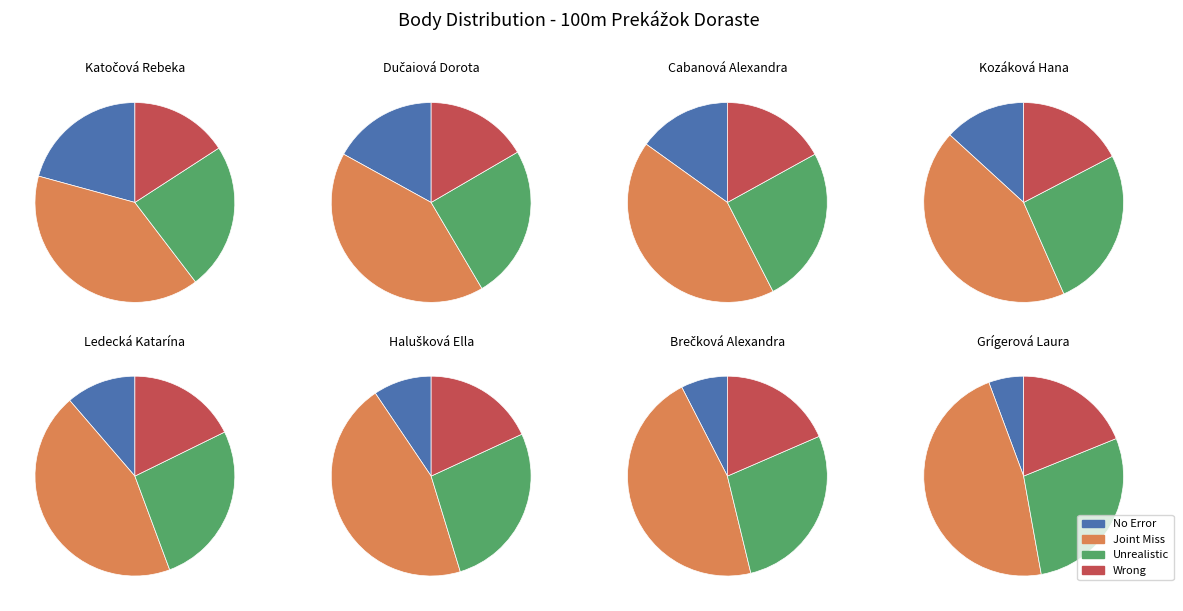

Is there a majority slice in this chart?

No